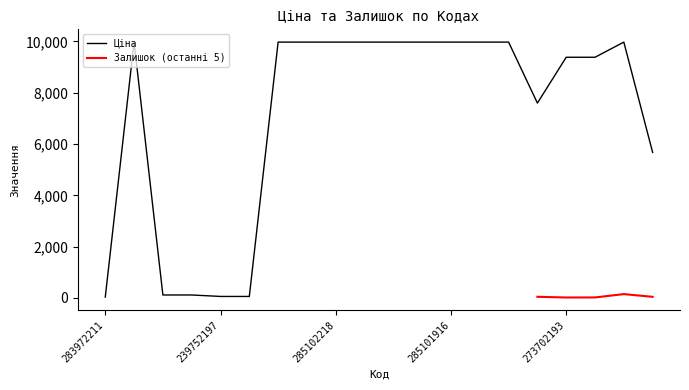

Reading left to right, extract all data points from this chart.

32.0	9975.0	114.1	114.1	57.0	57.0	9975.0	9975.0	9975.0	9975.0	9975.0	9975.0	9975.0	9975.0	9975.0	7596.5	9384.0	9384.0	9975.0	5673.8